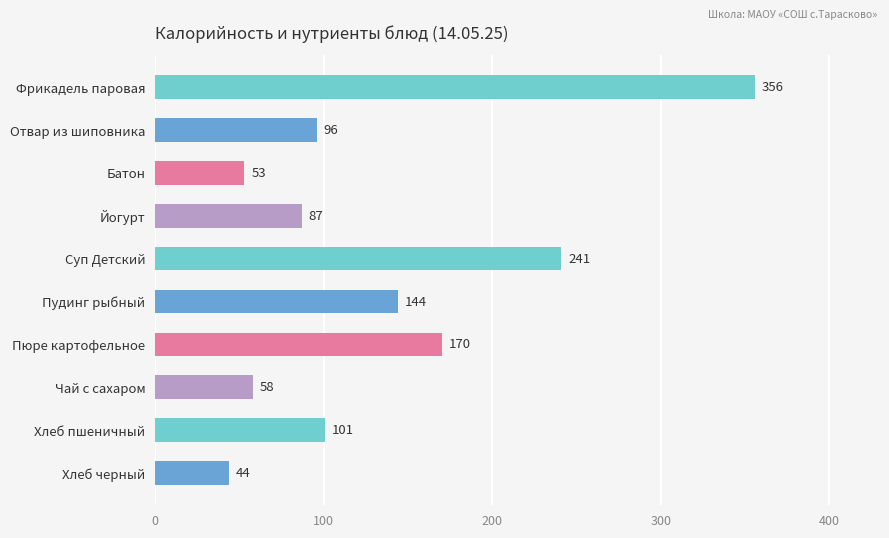

List the labels in order of value, largest first.

Фрикадель паровая, Суп Детский, Пюре картофельное, Пудинг рыбный, Хлеб пшеничный, Отвар из шиповника, Йогурт, Чай с сахаром, Батон, Хлеб черный